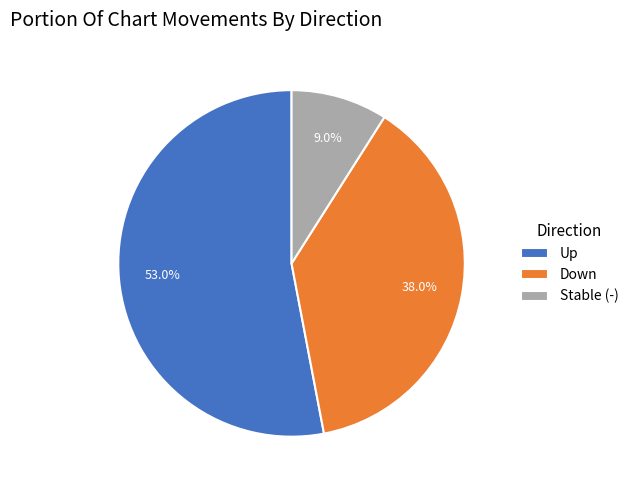

Between Down and Stable (-), which is larger?

Down